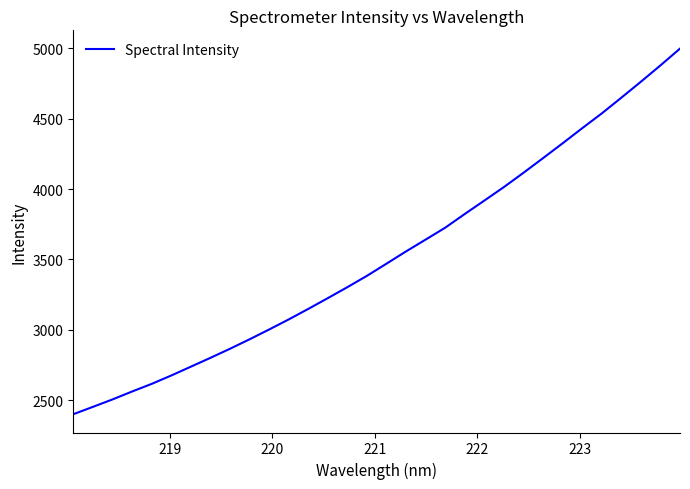

How many lines are shown in the chart?

1